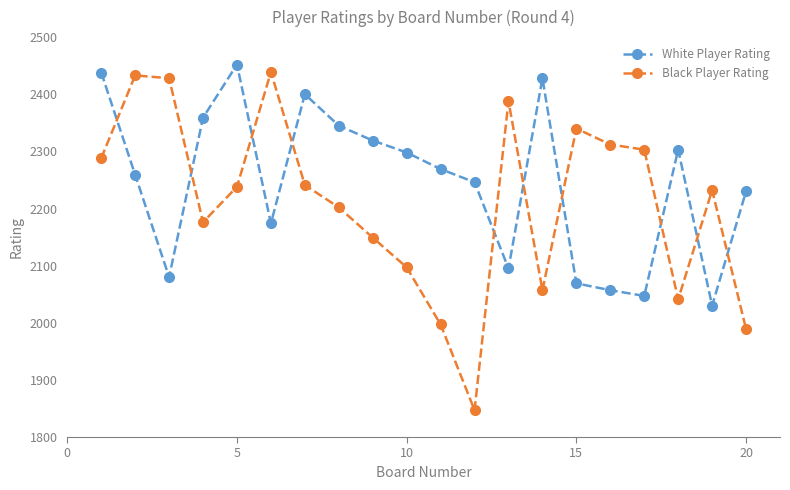

What is the average value of the Black Player Rating series?

2210